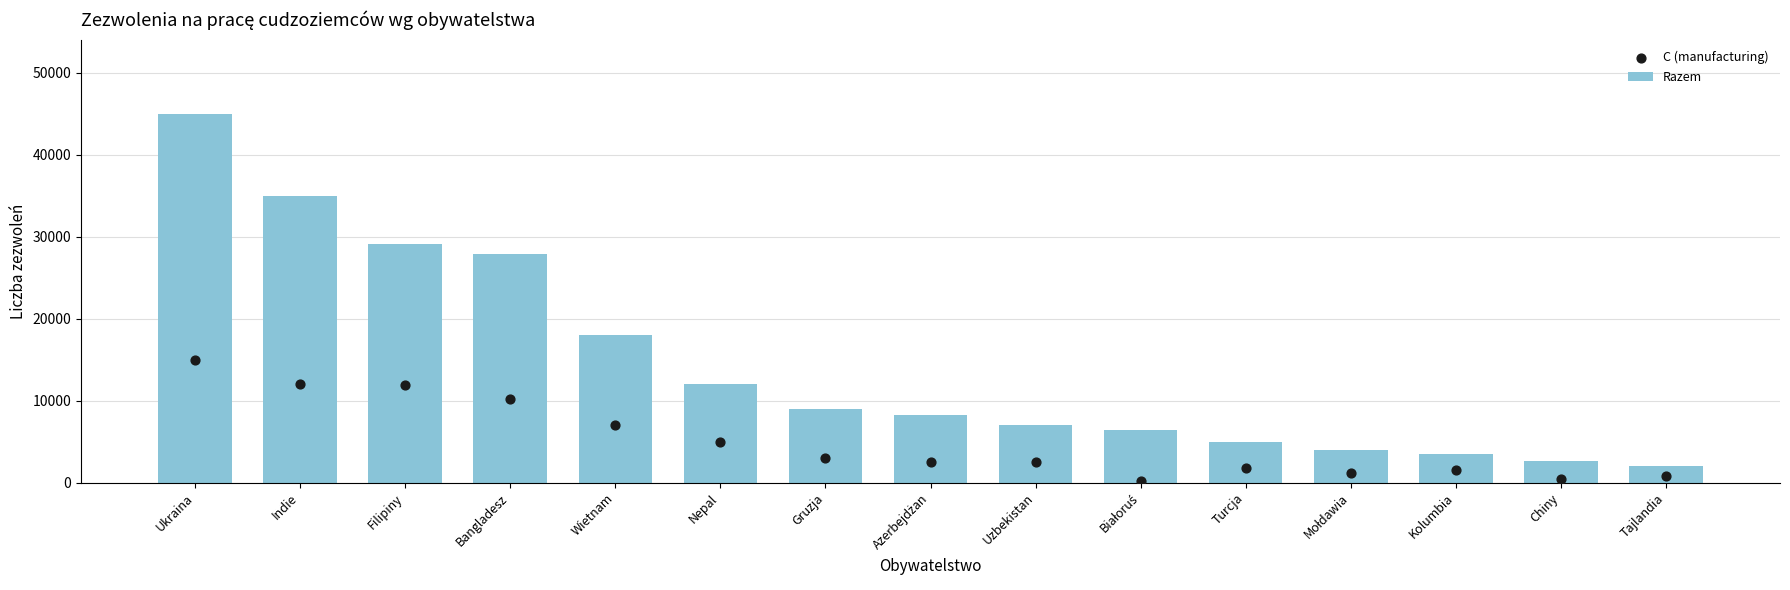

Which series contains the highest Y value?

Razem